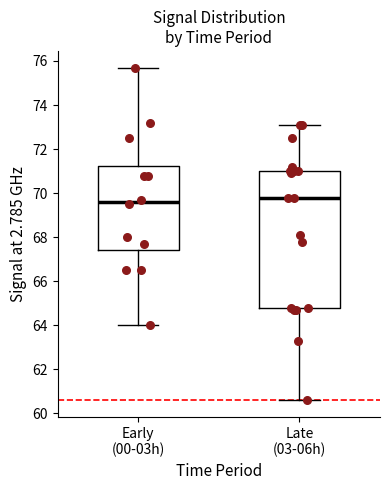

Where is the lower edge of the box for Late (03-06h) on the y-axis? The values are not printed on the chart, so give them approximately, as read against the axis.

64.8